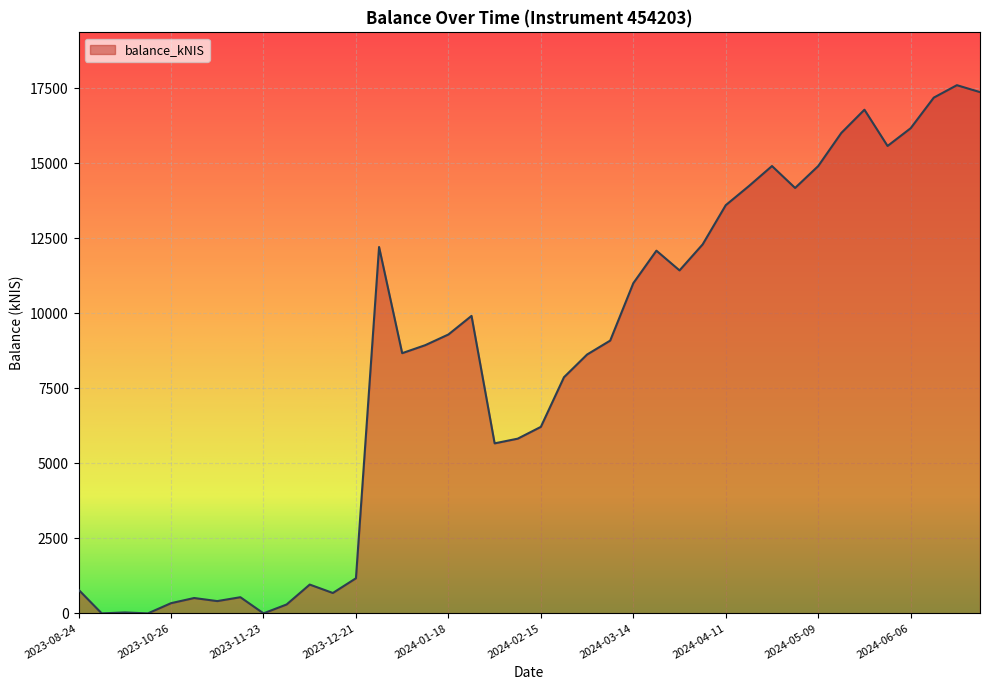

What is the value of the 38th point from the left?

17179.6